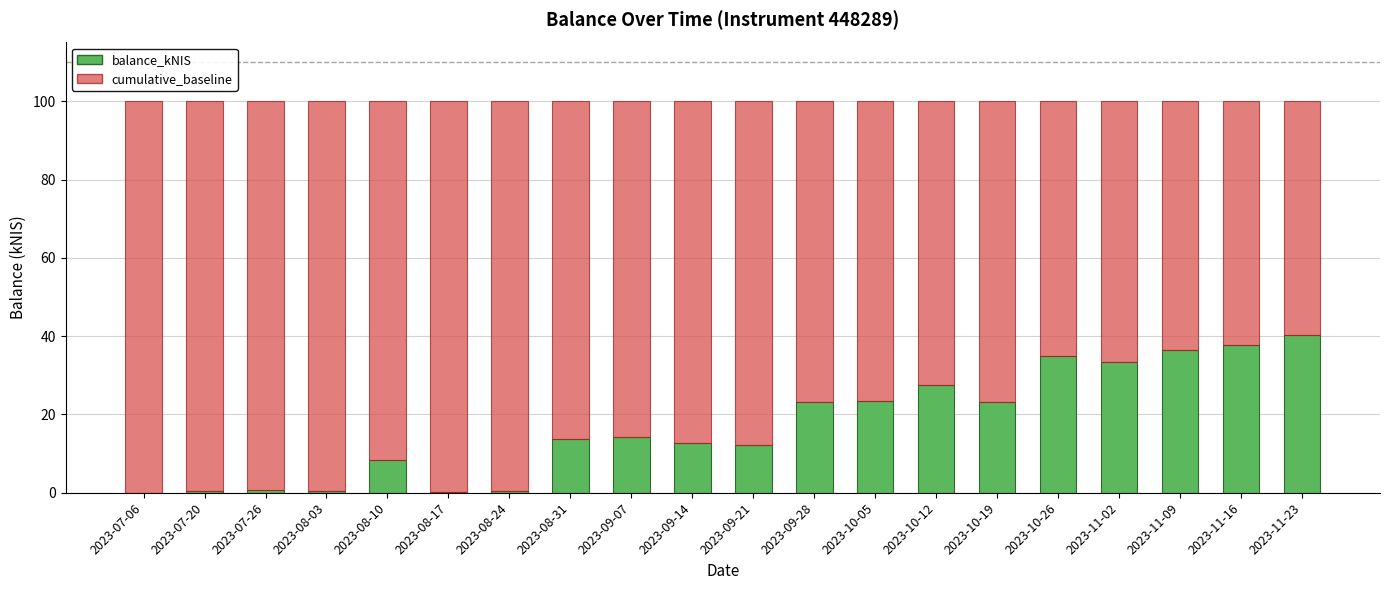

What is the sum of all balance_kNIS values?

343.9